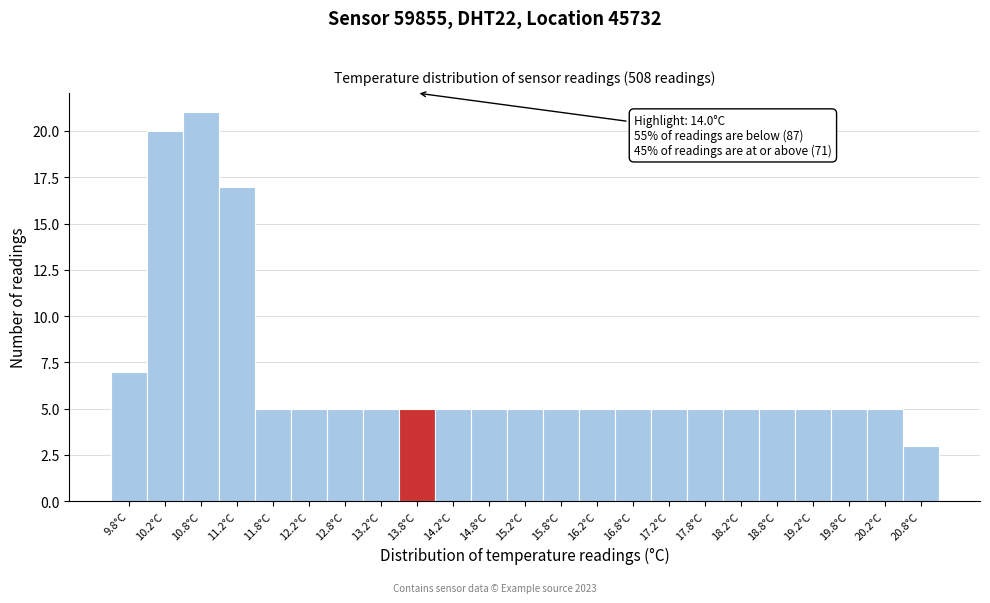

Reading left to right, transcribe all the data shown in this chart.

7	20	21	17	5	5	5	5	5	5	5	5	5	5	5	5	5	5	5	5	5	5	3